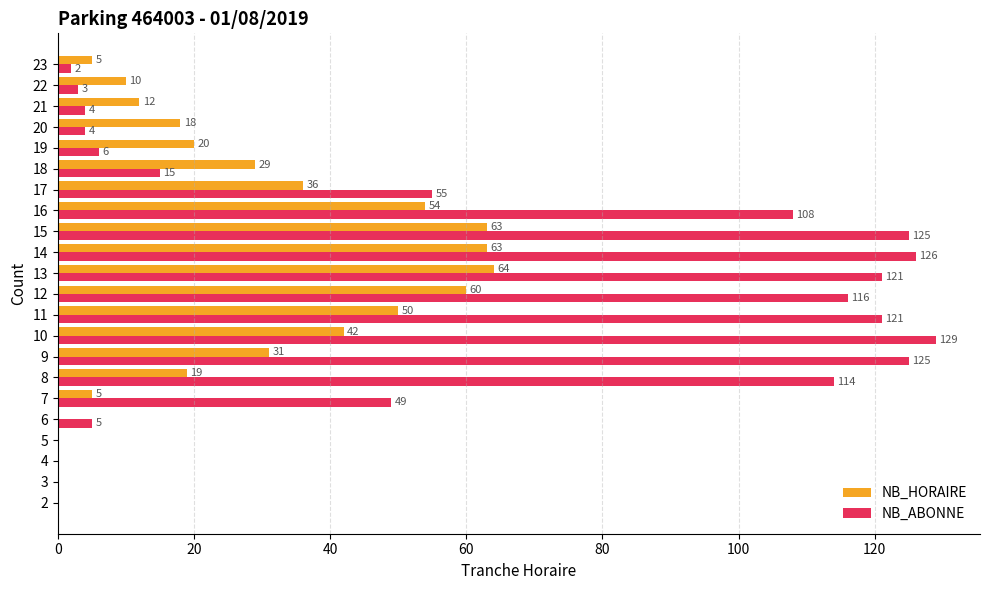

What is the spread (max minus min) of values at 18?

14